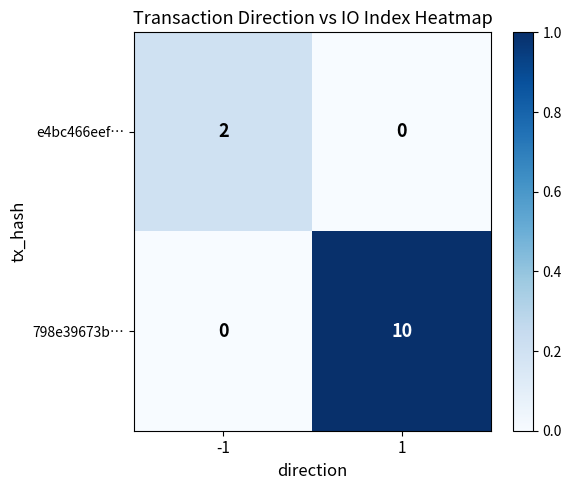

True or false: e4bc466eef… has a value of 2 at -1.

True